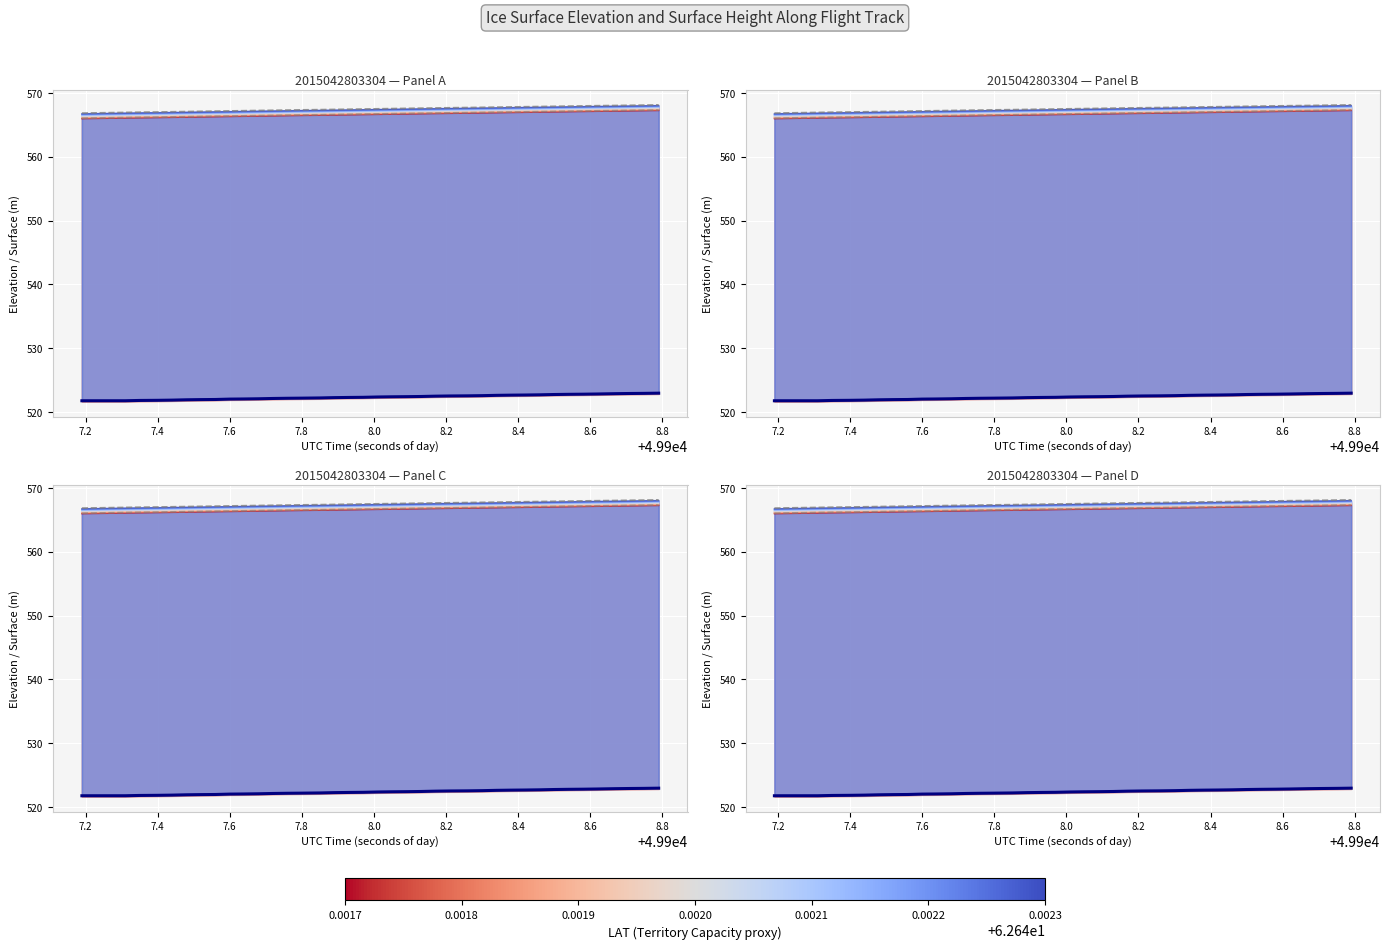

What is the value of the Elevation lower point at the 27th from the left?

566.9